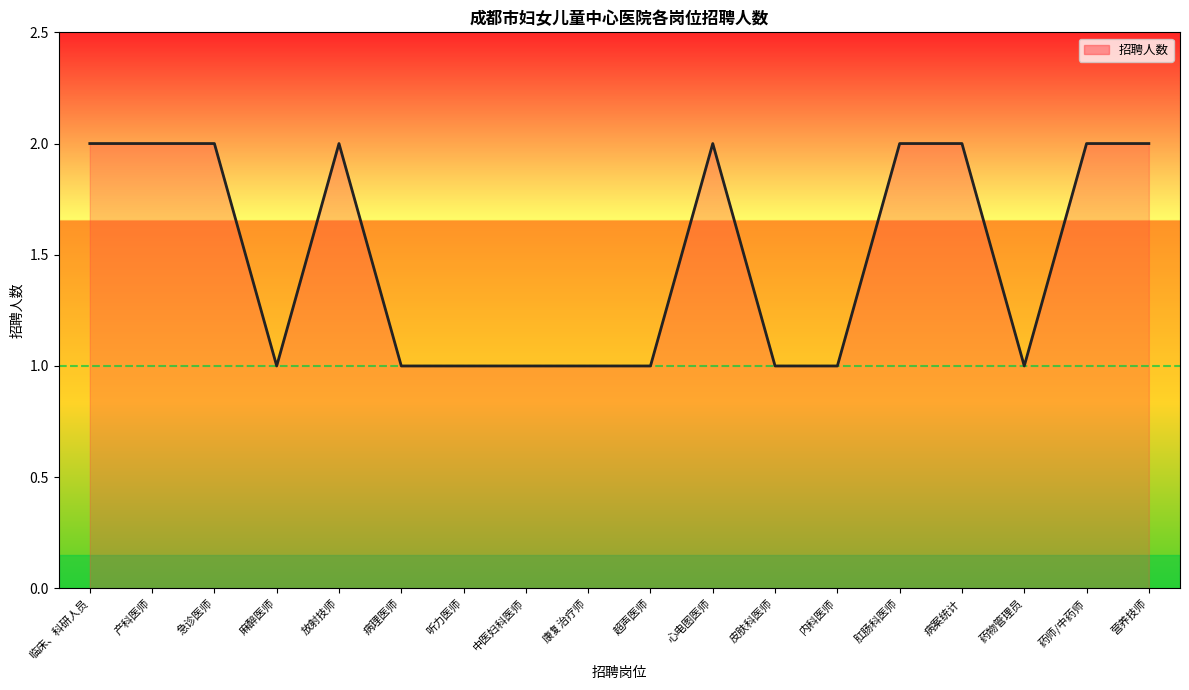

Approximately how many times larger is the value at 心电图医师 compared to 皮肤科医师?

2.0